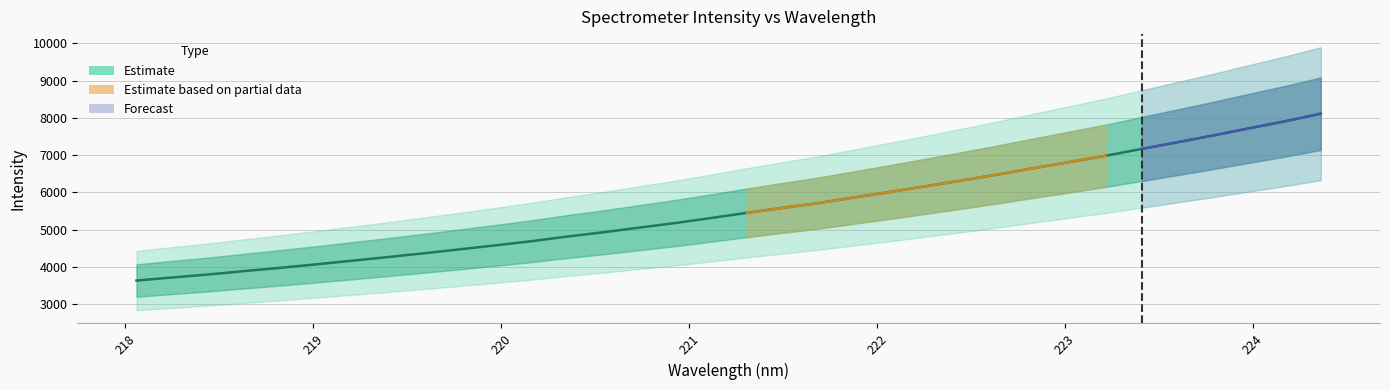

The chart shows a value of 10308.2 at 222.0721. True or false?

False